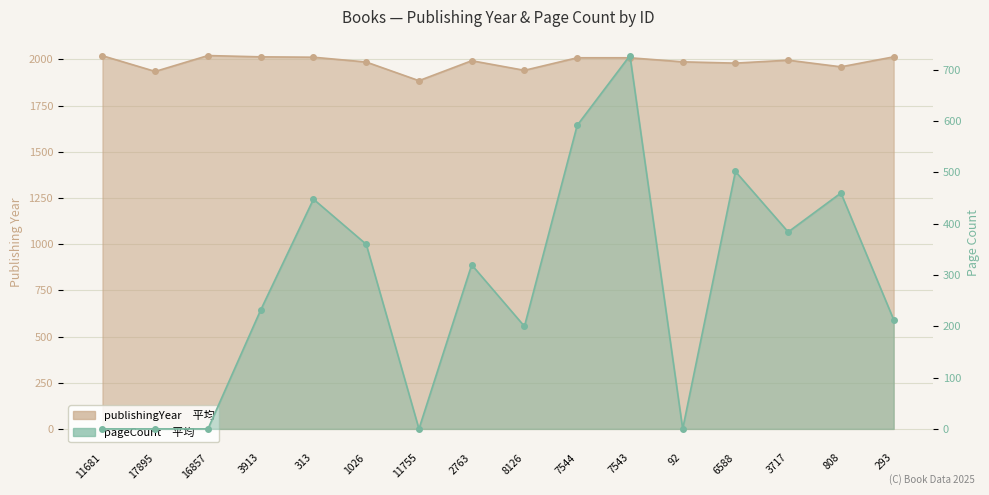

True or false: pageCount and publishingYear cross at least once.

False